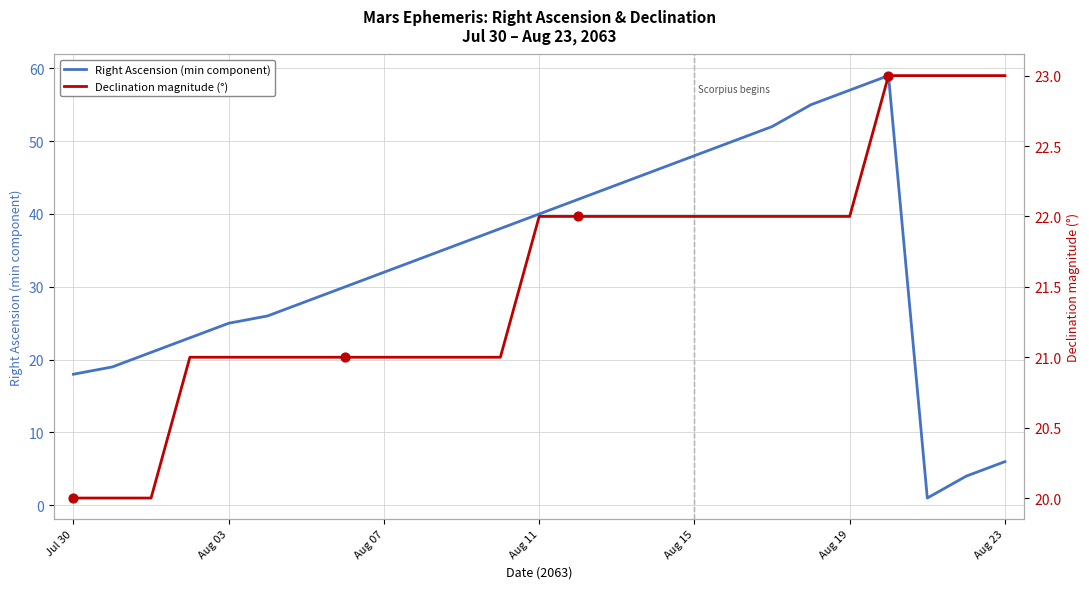

The value of Right Ascension (min component) at Aug 23 is 8. True or false?

False